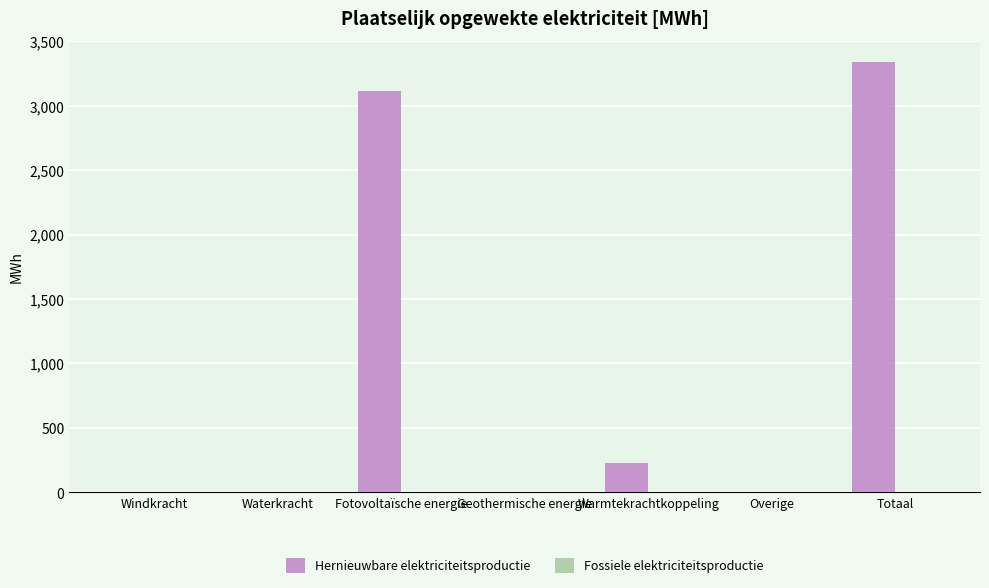

At which category does the chart reach its peak across all series?

Totaal